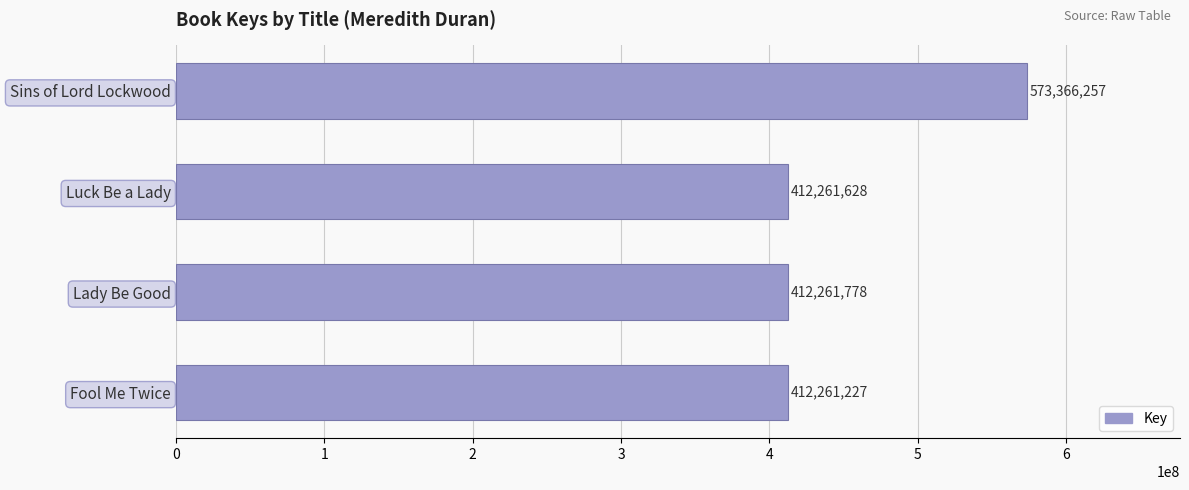

The value at Sins of Lord Lockwood is 864973174. True or false?

False